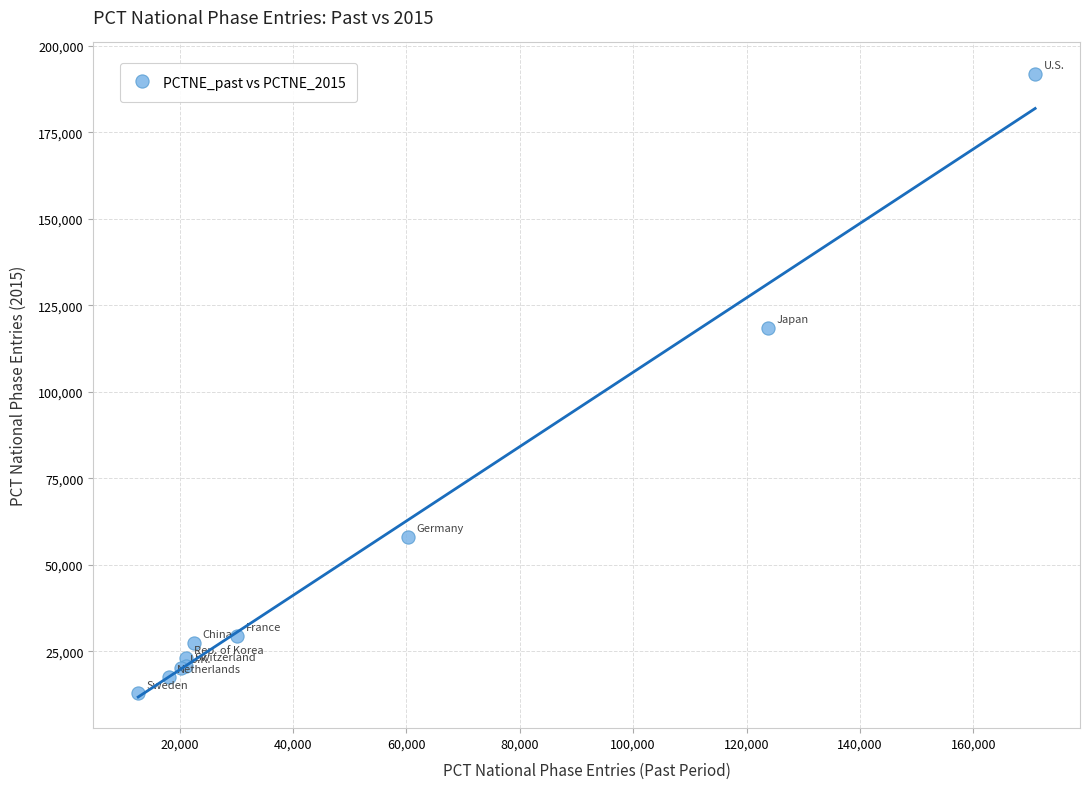

What Y value in the scatter plot is closest to 102424?

118489